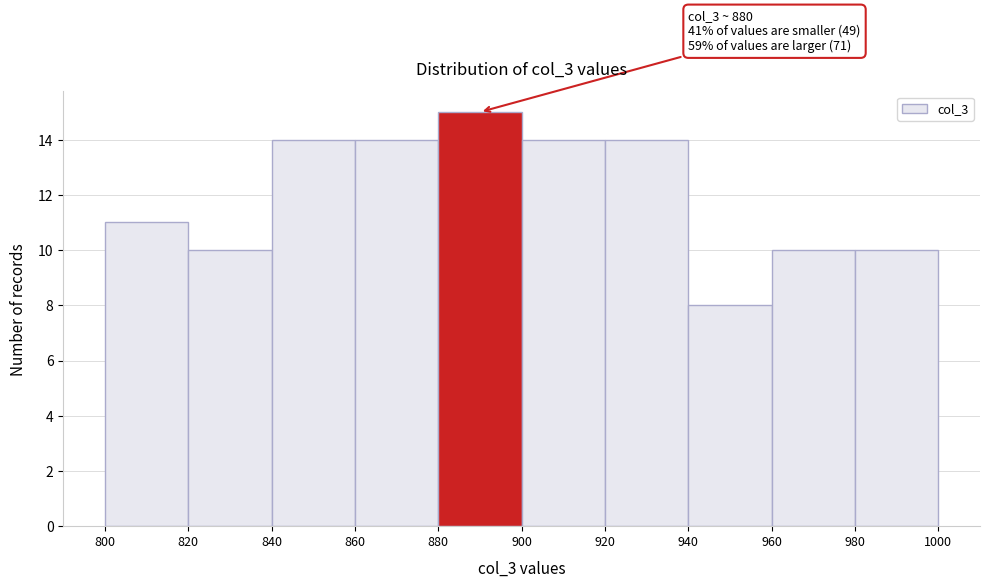

Over which range of the x-axis is the bar tallest?

880 to 900